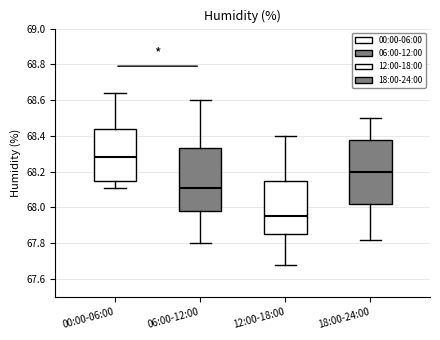

Reading left to right, transcribe this box plot: for each box, give where its median line is, the range the box spans, and where its two whiskers end, as read against the y-axis. The values are not printed on the chart, so give them approximately, as read against the axis.

00:00-06:00: median 68.28, box 68.16 to 68.44, whiskers 68.12 to 68.64
06:00-12:00: median 68.12, box 67.98 to 68.34, whiskers 67.80 to 68.60
12:00-18:00: median 67.96, box 67.86 to 68.16, whiskers 67.68 to 68.40
18:00-24:00: median 68.20, box 68.02 to 68.38, whiskers 67.82 to 68.50